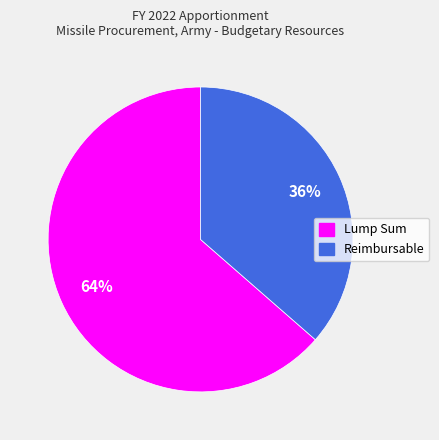

Which category has the biggest portion of the pie?

Lump Sum